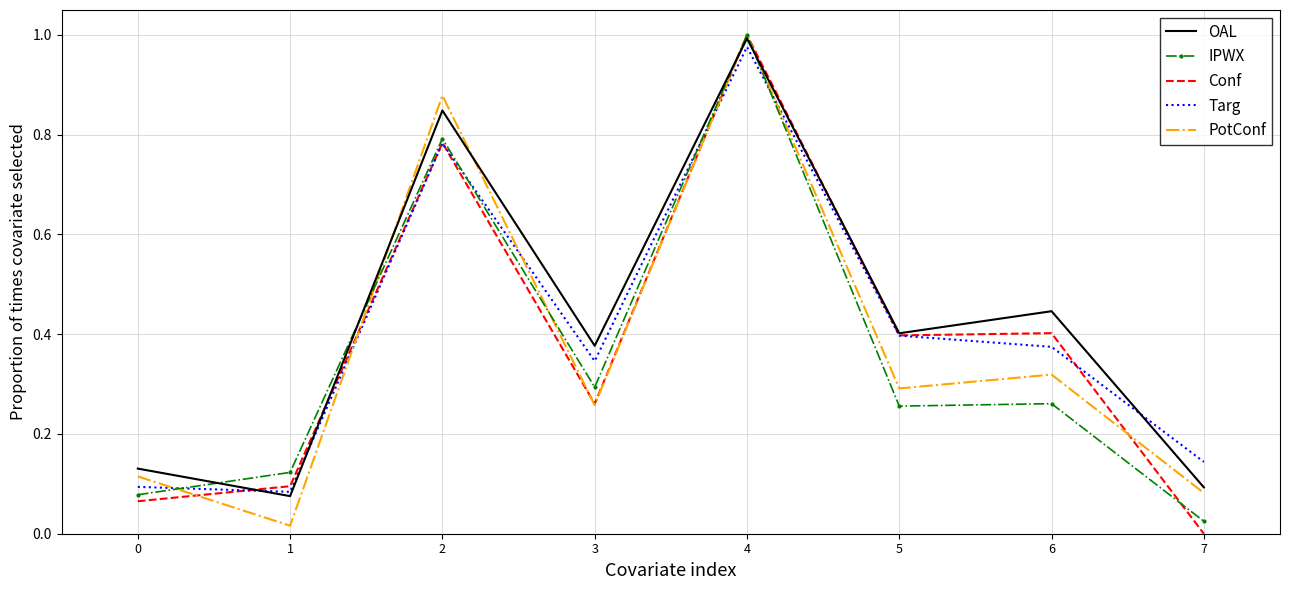

At which category is the sum across all series the highest?

4